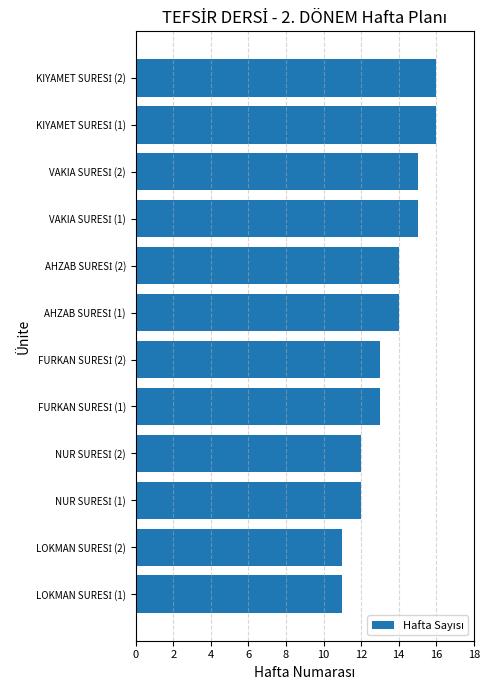

What is the smallest value displayed?

11